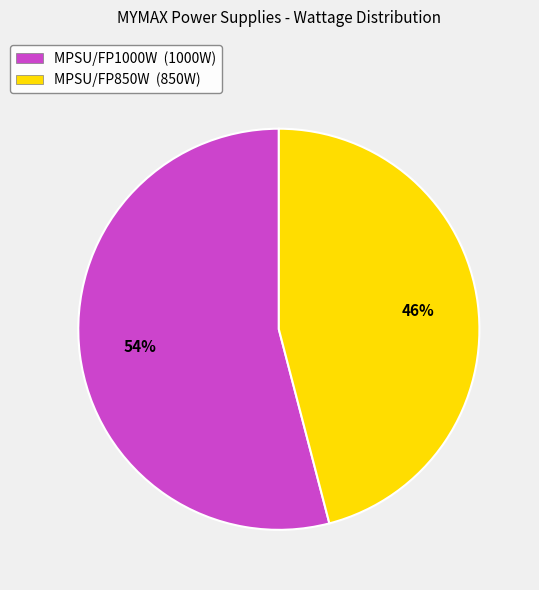

How many slices are in this pie chart?

2